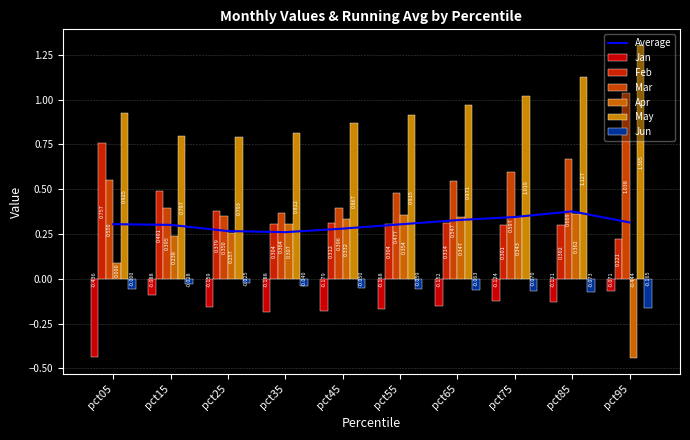

Which series has the largest range (max minus min)?

Apr